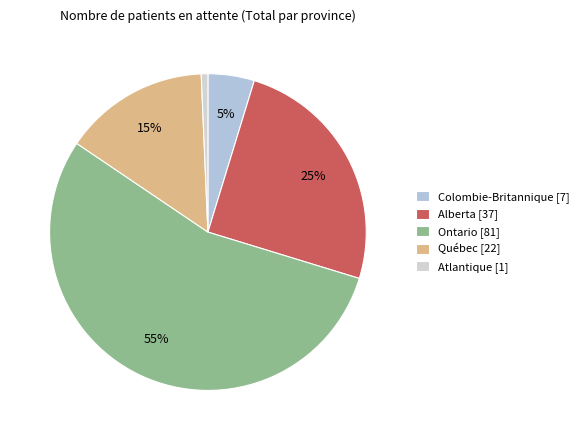

Count the number of slices in the pie.

5